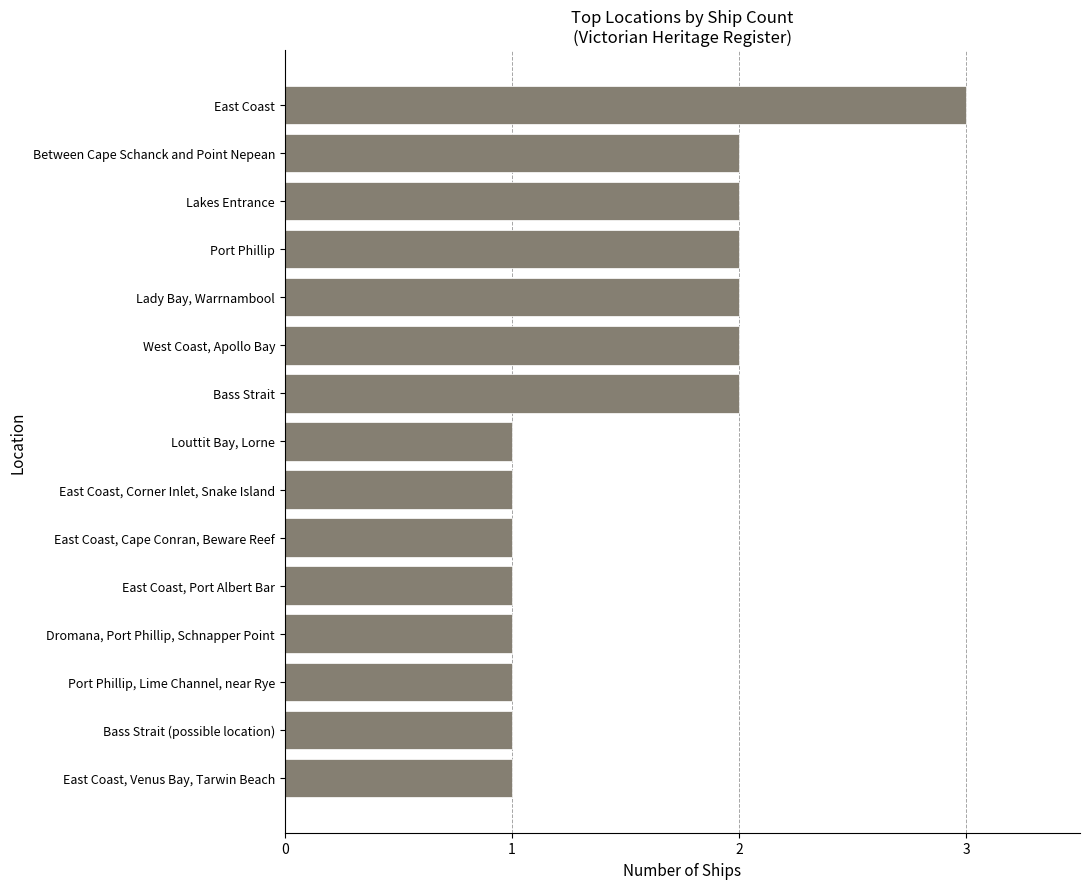

What is the approximate value at East Coast?

3